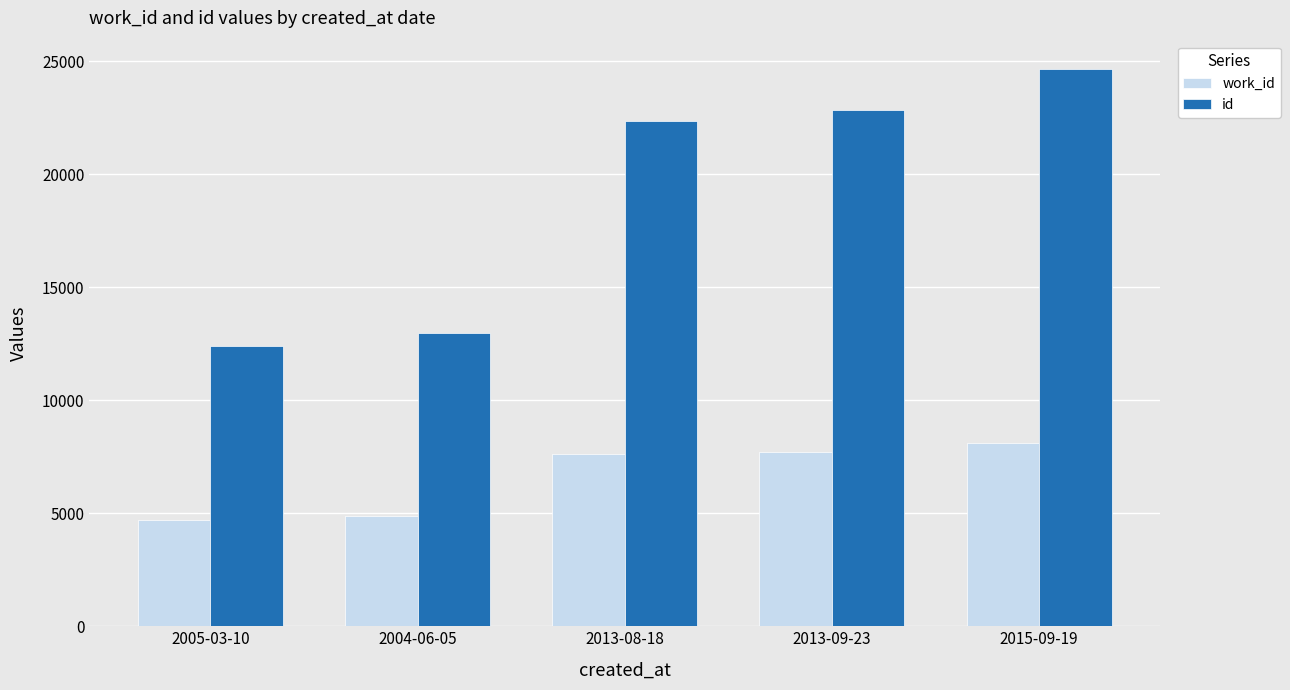

Between 2005-03-10 and 2004-06-05, which series saw the biggest shift?

id